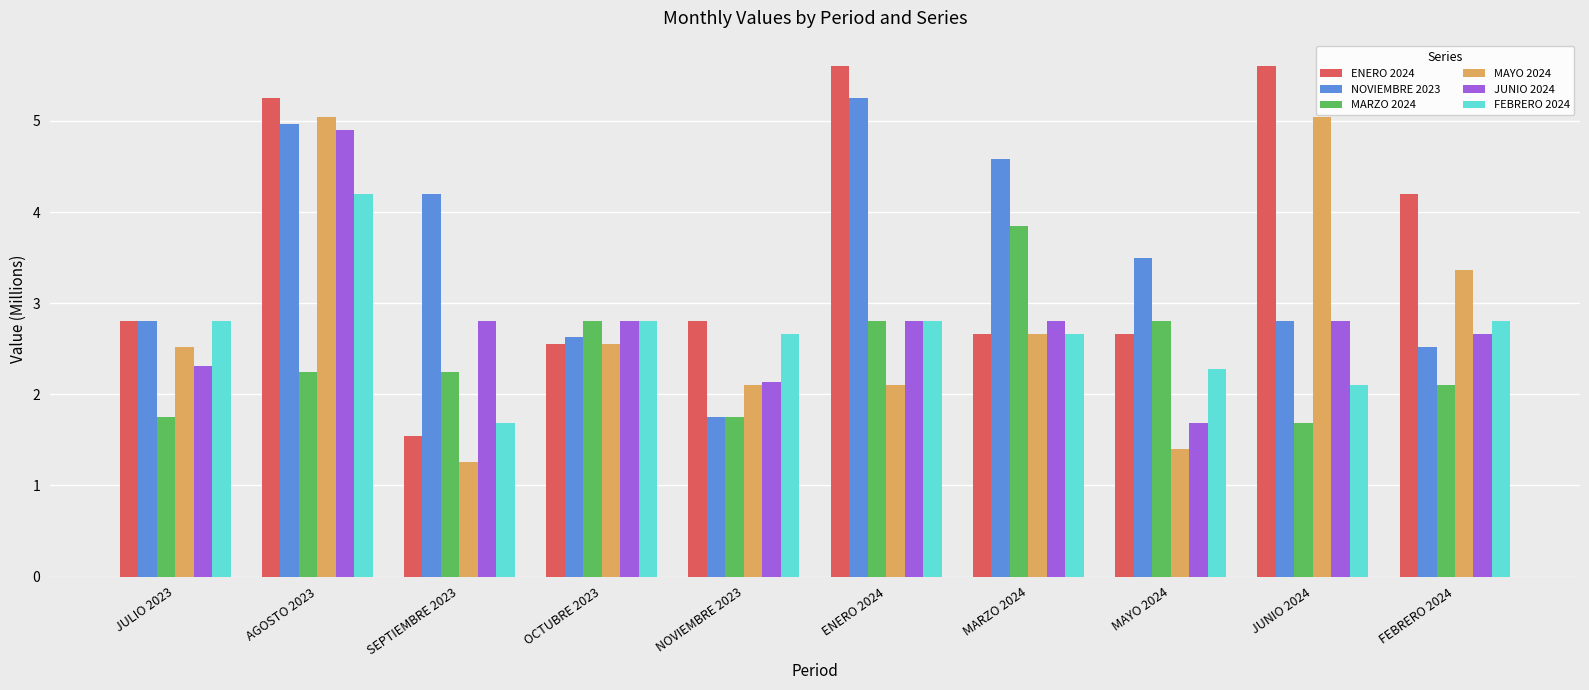

Which series changed the most between MAYO 2024 and JUNIO 2024?

MAYO 2024